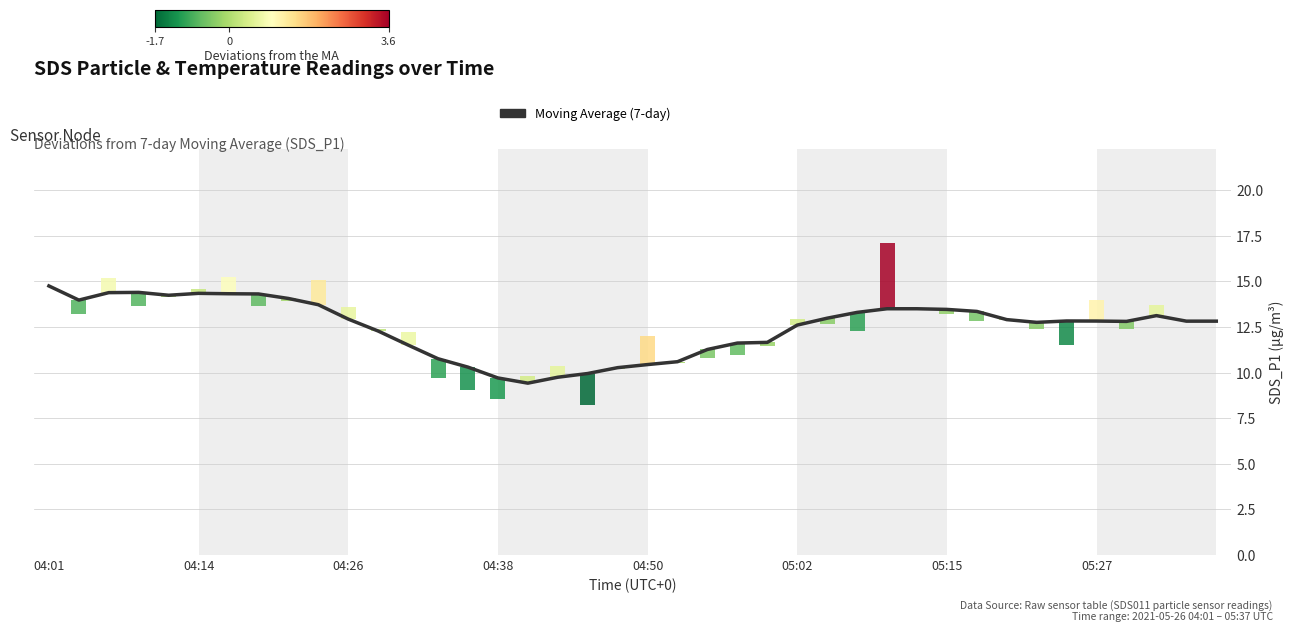

What is the average value?

12.5